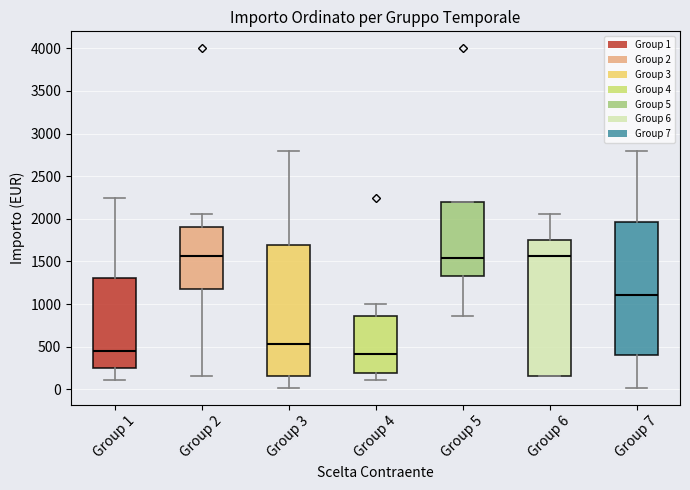

Reading left to right, transcribe this box plot: for each box, give where its median line is, the range the box spans, and where its two whiskers end, as read against the y-axis. The values are not printed on the chart, so give them approximately, as read against the axis.

Group 1: median 450, box 250 to 1300, whiskers 100 to 2250
Group 2: median 1550, box 1150 to 1900, whiskers 150 to 2050
Group 3: median 550, box 150 to 1700, whiskers 0 to 2800
Group 4: median 400, box 200 to 850, whiskers 100 to 1000
Group 5: median 1550, box 1350 to 2200, whiskers 850 to 2200
Group 6: median 1550, box 150 to 1750, whiskers 150 to 2050
Group 7: median 1100, box 400 to 1950, whiskers 0 to 2800